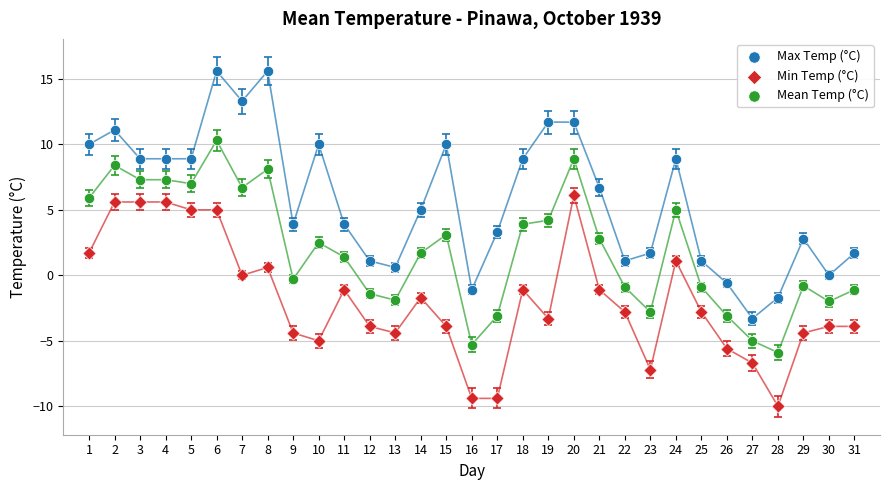

Across all data points, what is the range of Y values (max minus min)?

25.6